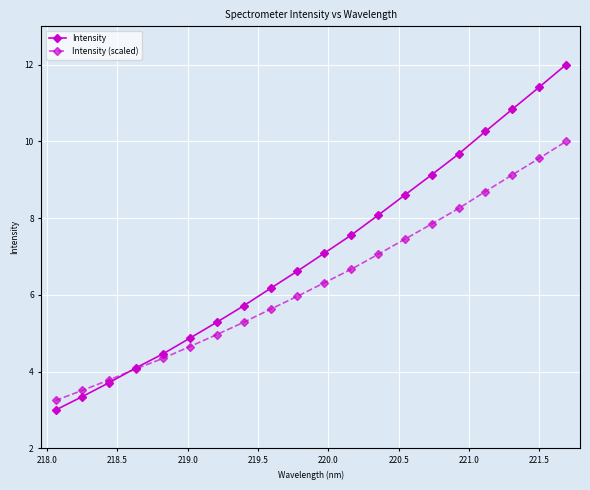

Rank the series by their average value, from highest to lowest.

Intensity, Intensity (scaled)